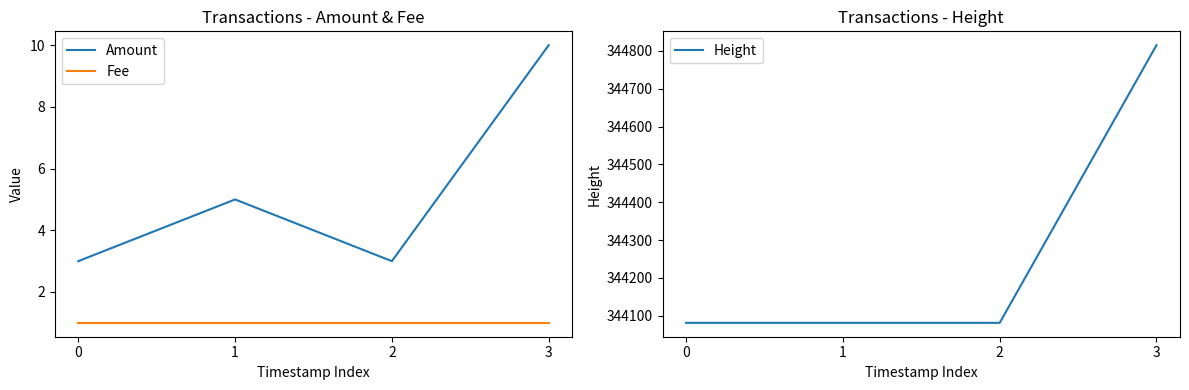

Is this an area chart (filled region under the line)?

No